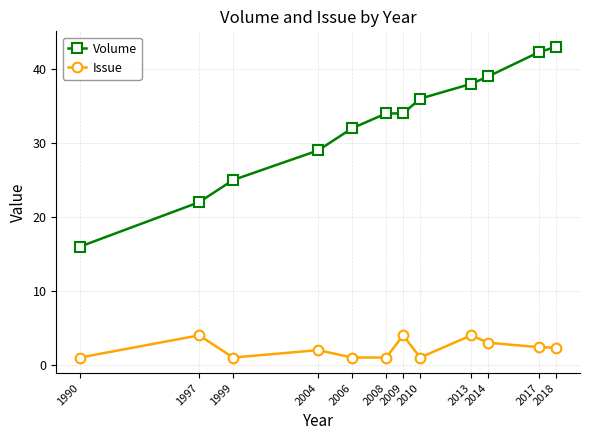

What is the highest value of the Issue series?

4.0